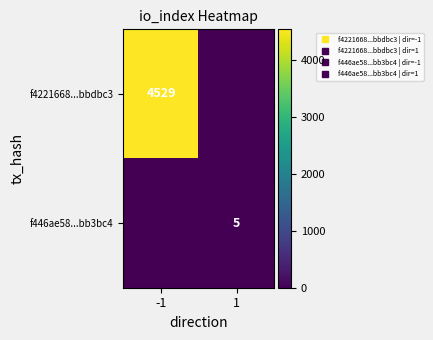

How many values in f446ae58...bb3bc4 are above zero?

1